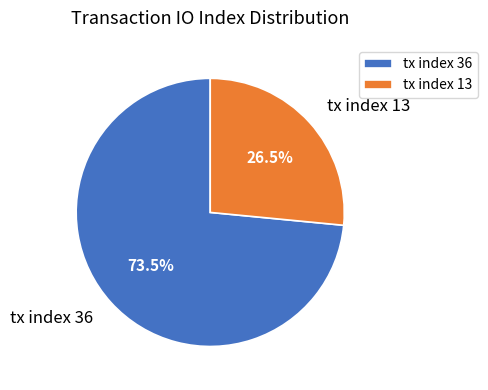

Is it true that tx index 36 is 79% of the pie?

False